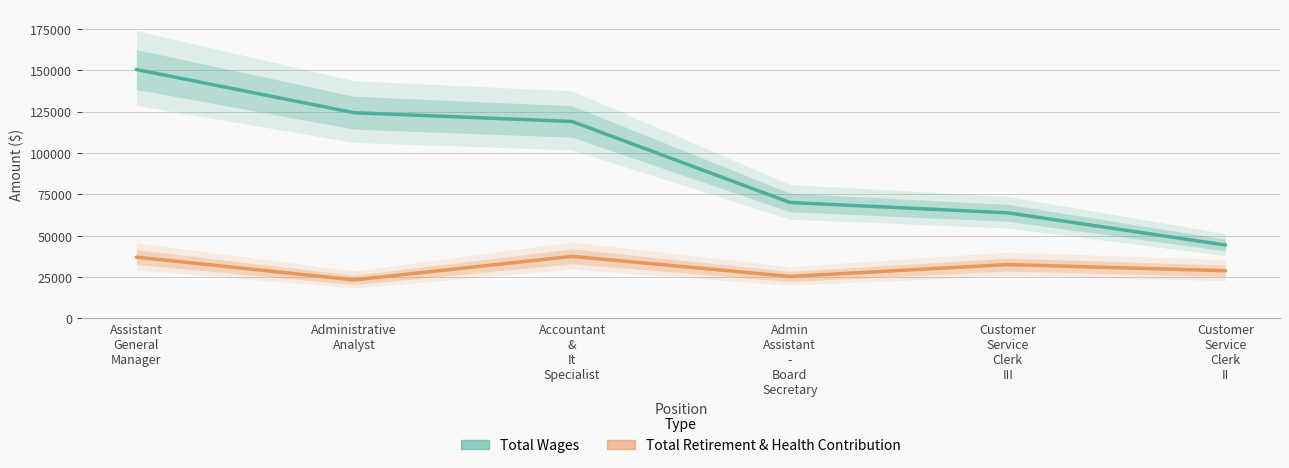

List the series in order of their overall mean, highest first.

Total Wages, Total Retirement & Health Contribution